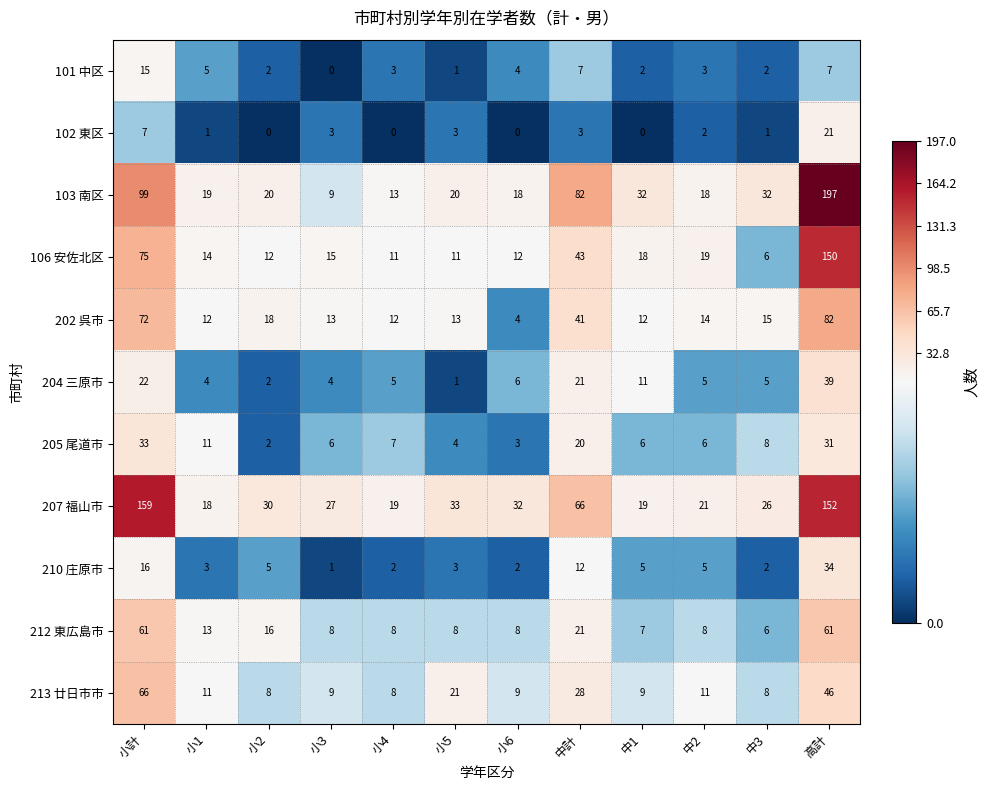

True or false: 204 三原市 has a value of 2 at 小4.

False